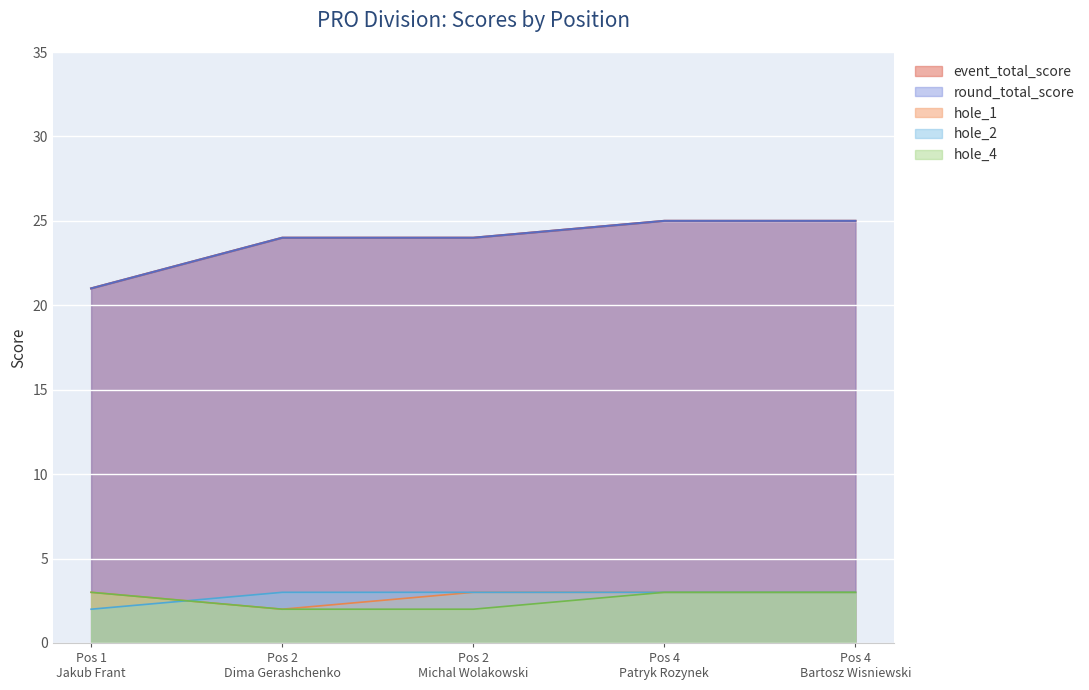

Which series has the largest total across all categories?

event_total_score